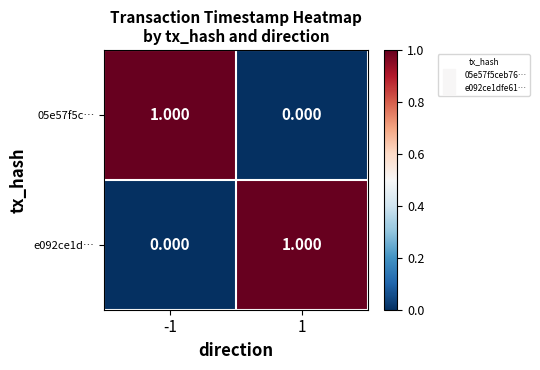

How many series are shown in this chart?

2